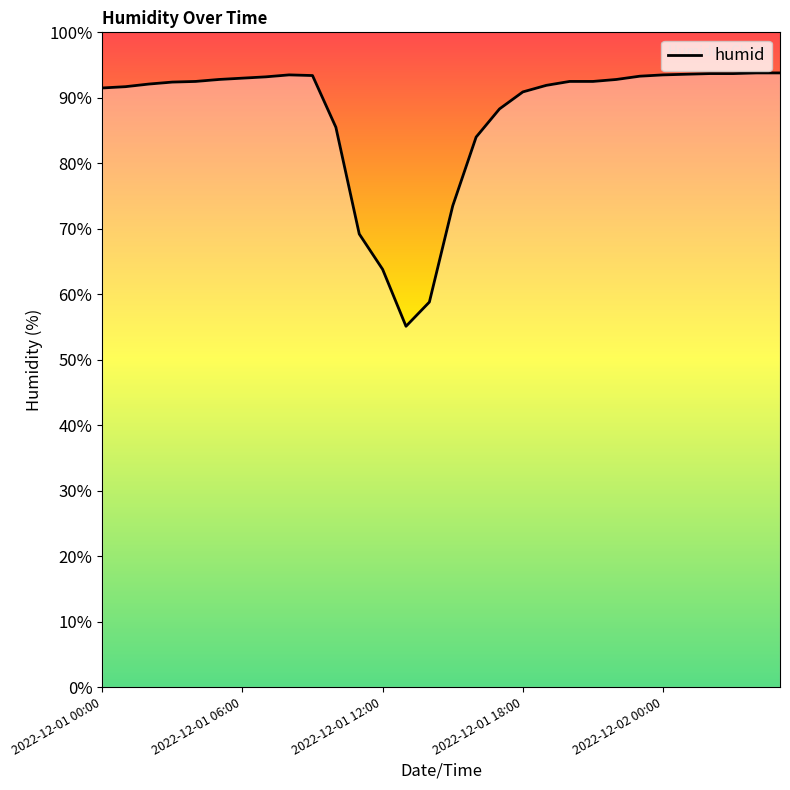

What is the maximum value shown in the chart?

93.8